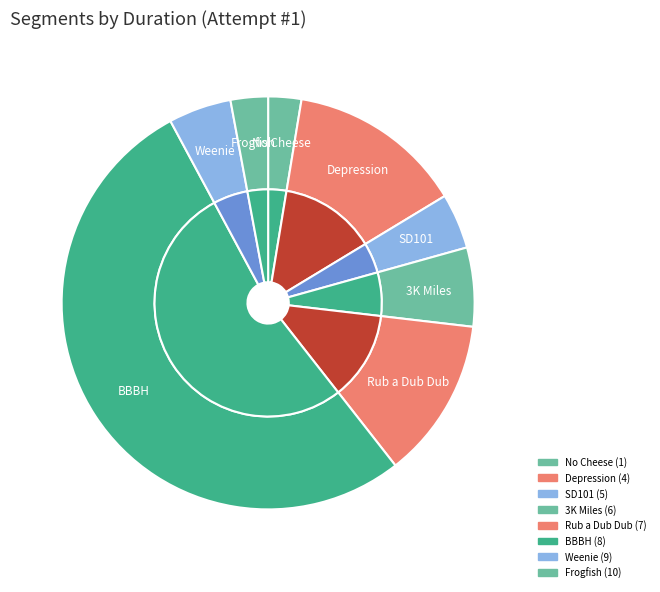

How many slices are in this pie chart?

8